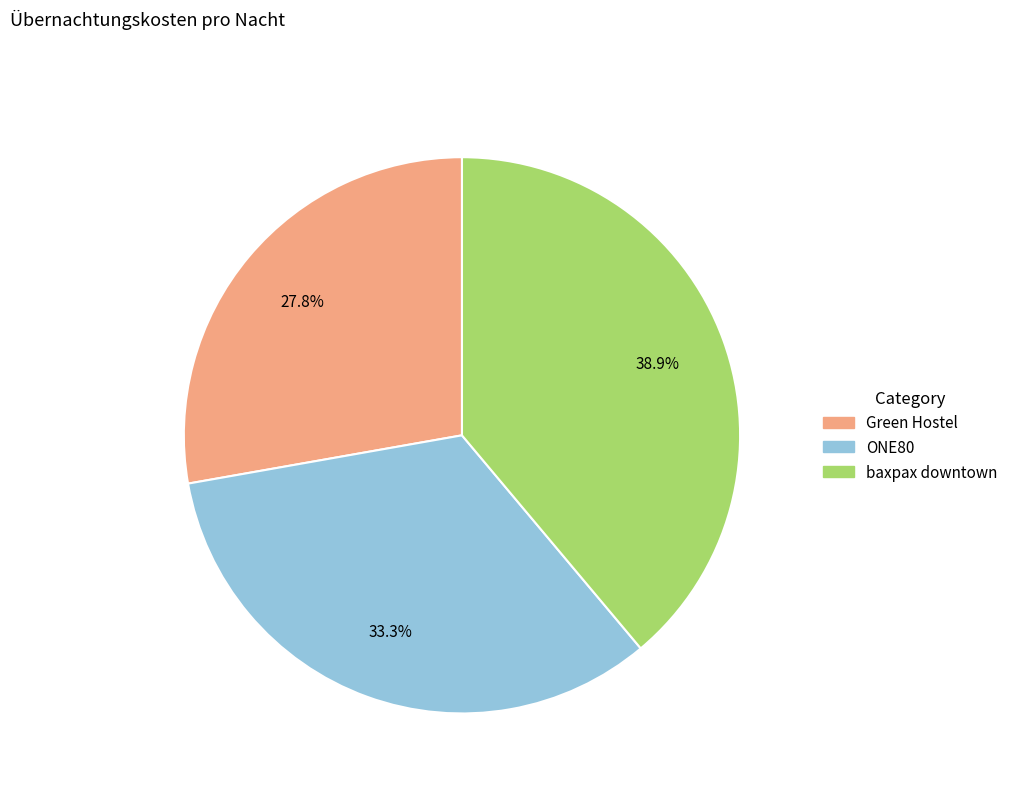

Rank the categories by value from lowest to highest.

Green Hostel, ONE80, baxpax downtown